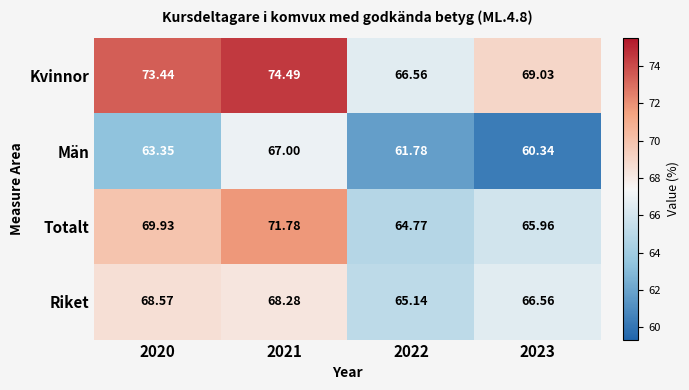

Which series has the largest total across all categories?

Kvinnor